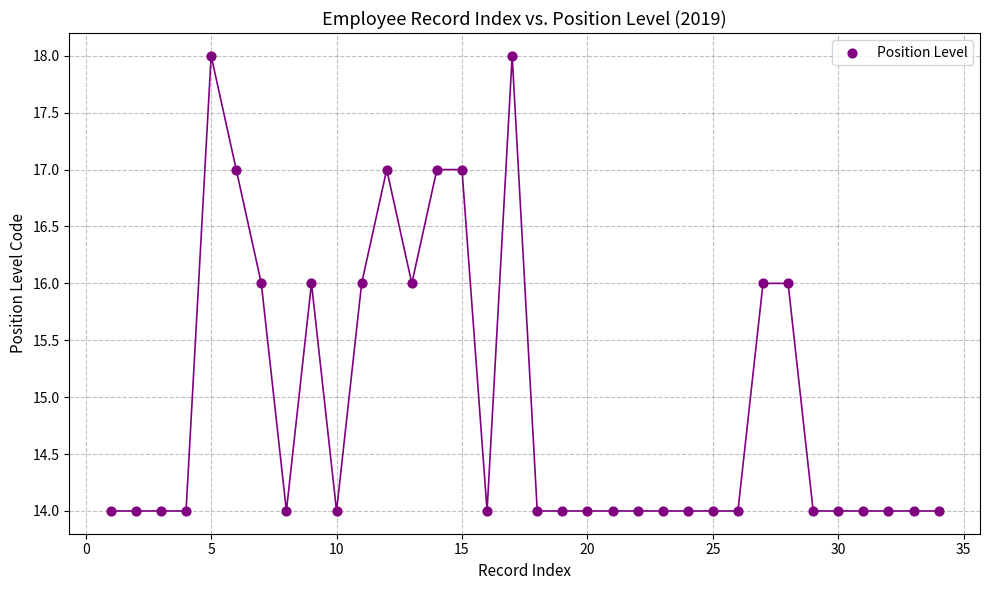

What is the range of X values (max minus min)?

33